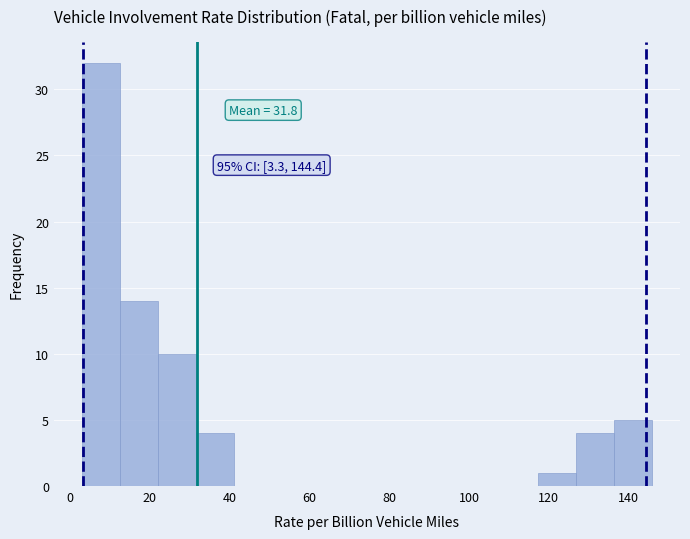

Over which range of the x-axis is the bar tallest?

4 to 12